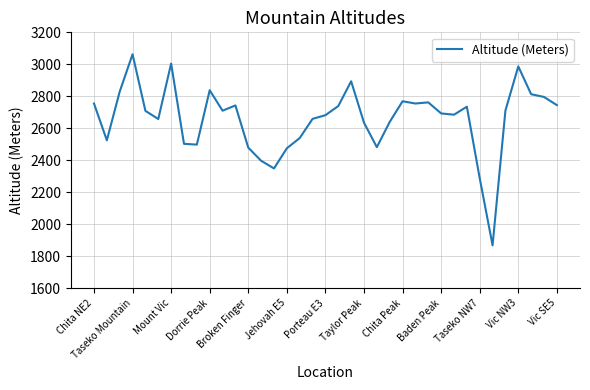

Is this an area chart (filled region under the line)?

No